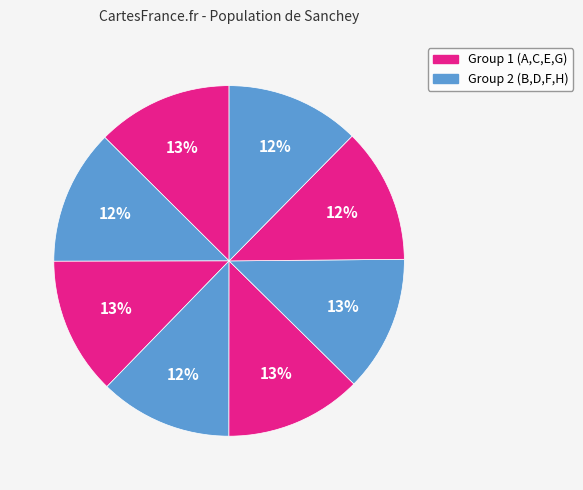

Count the number of slices in the pie.

8